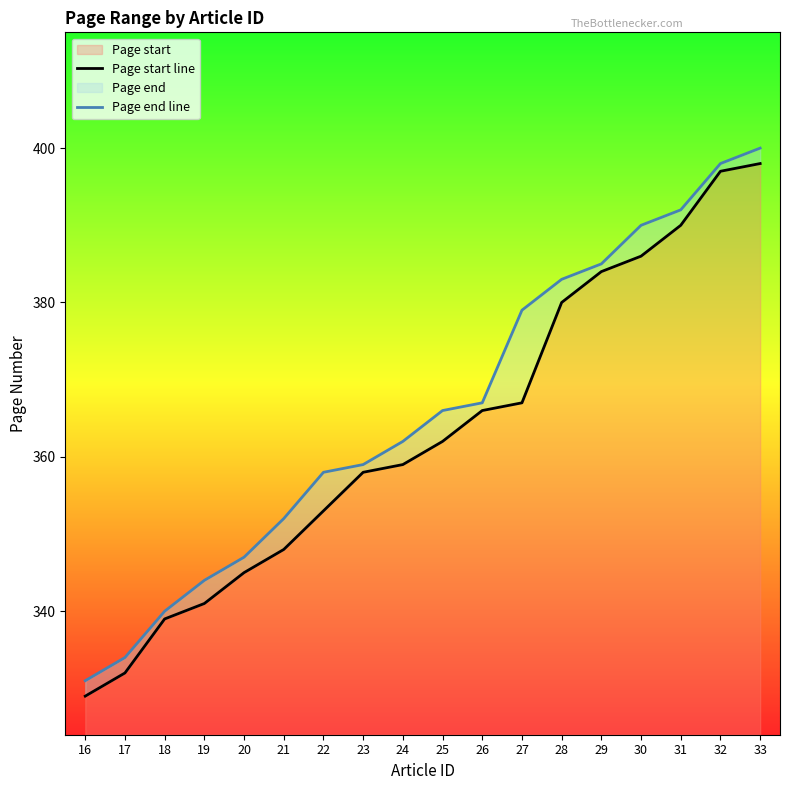

Reading left to right, transcribe all the data shown in this chart.

Page start line: 329	332	339	341	345	348	353	358	359	362	366	367	380	384	386	390	397	398
Page end line: 331	334	340	344	347	352	358	359	362	366	367	379	383	385	390	392	398	400